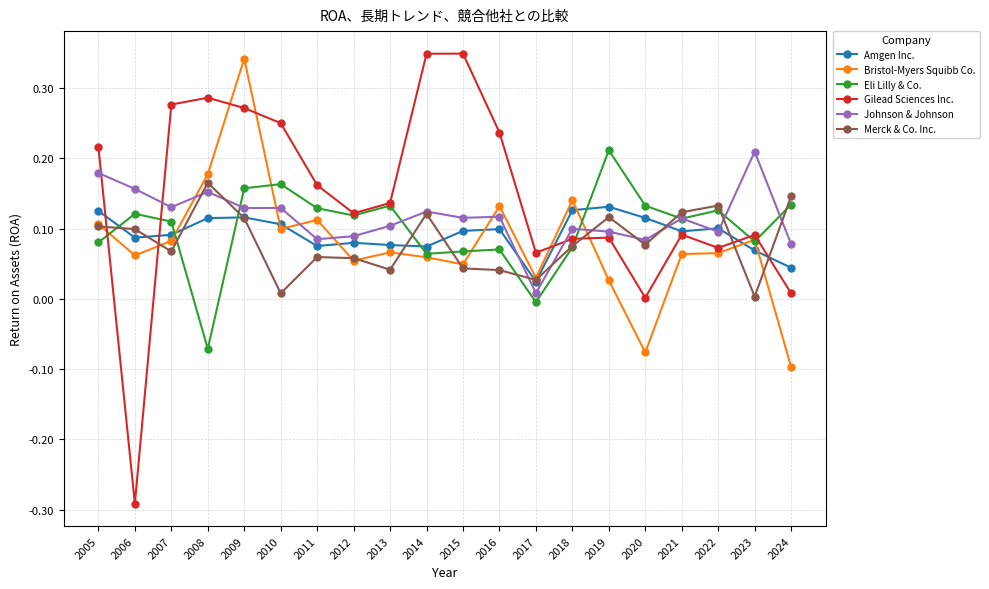

Is the value of Eli Lilly & Co. at 2017 greater than the value of Bristol-Myers Squibb Co. at 2011?

No